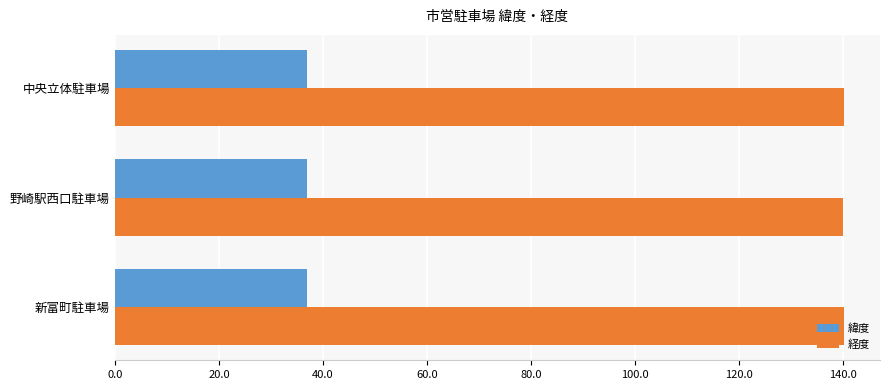

List the series in order of their peak value, lowest first.

緯度, 経度